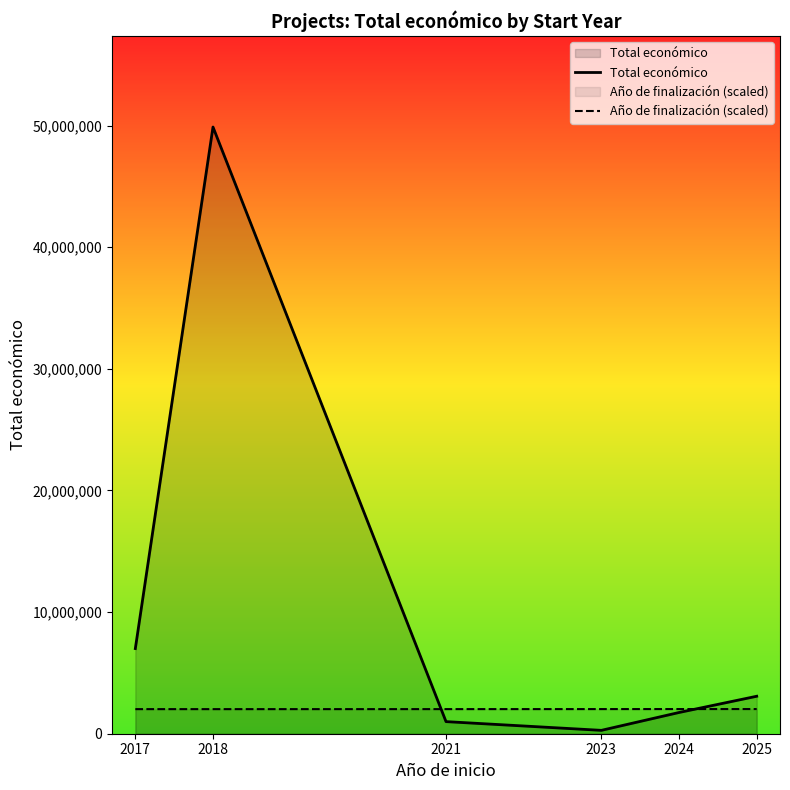

Read the Año de finalización (scaled) value at 2018.

2021333.3